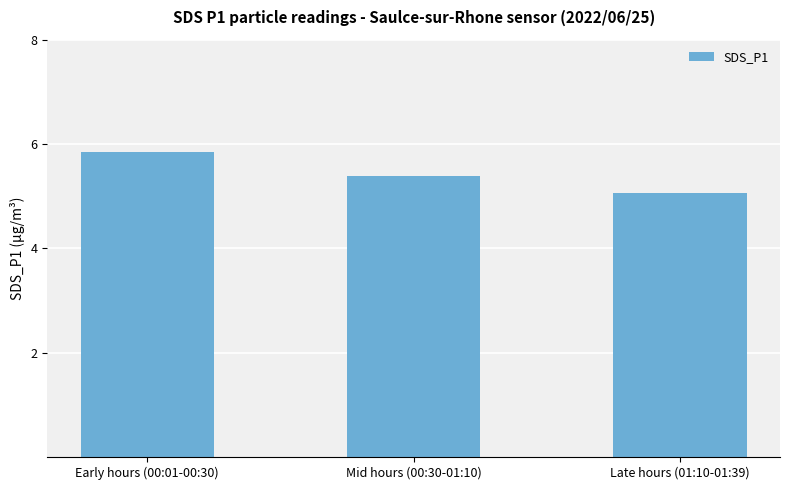

Which category has the lowest value across all series?

Late hours (01:10-01:39)